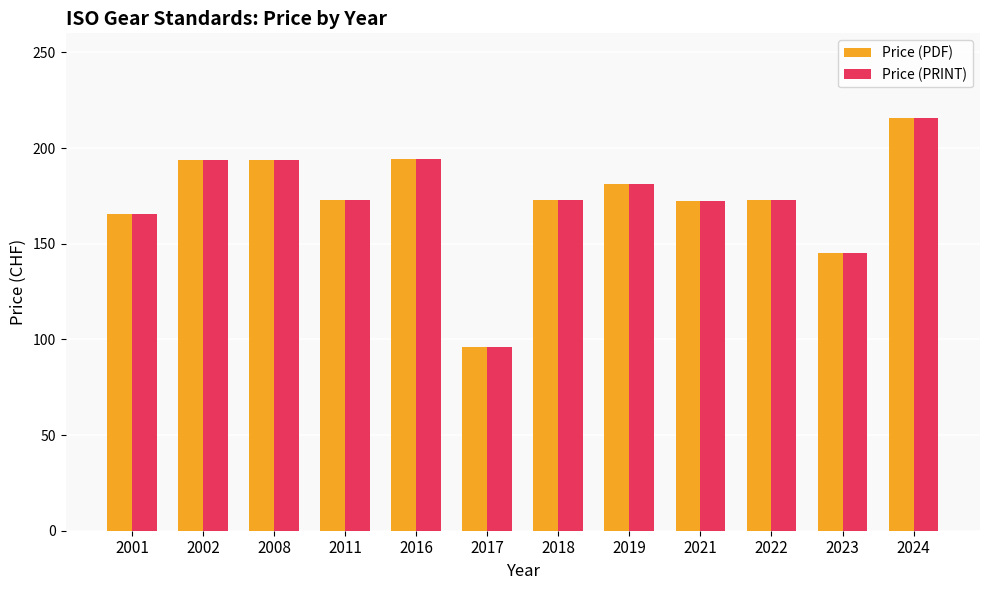

Read the Price (PRINT) value at 2023.

145.3